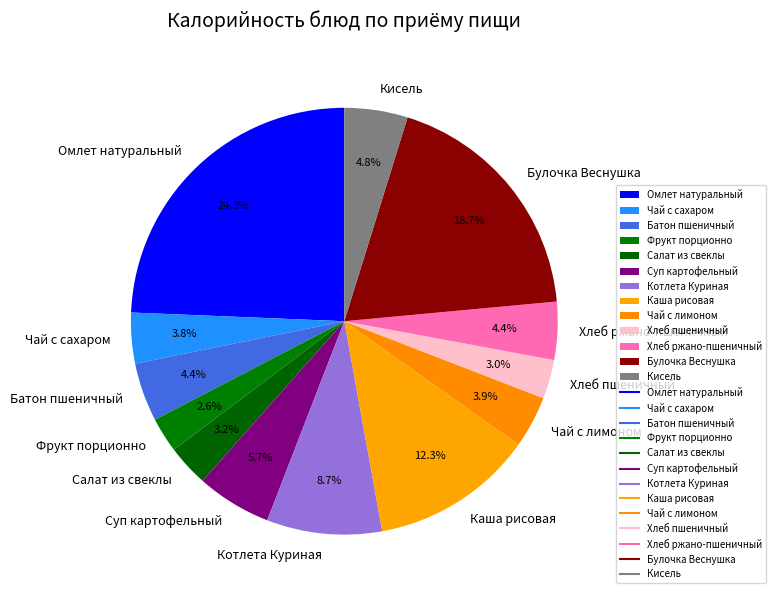

What percentage is NOT represented by Суп картофельный?

94.3%